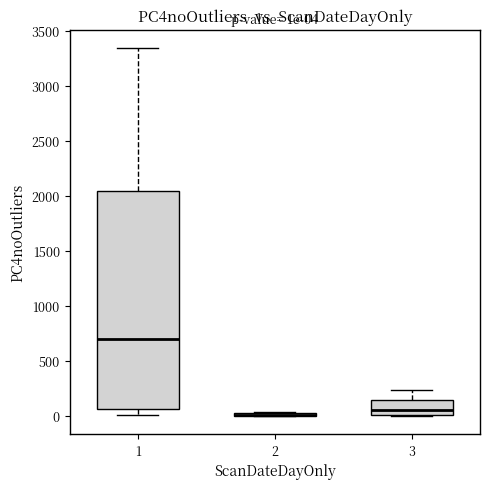

Which box is the tallest, from its lower edge to its upper edge?

1